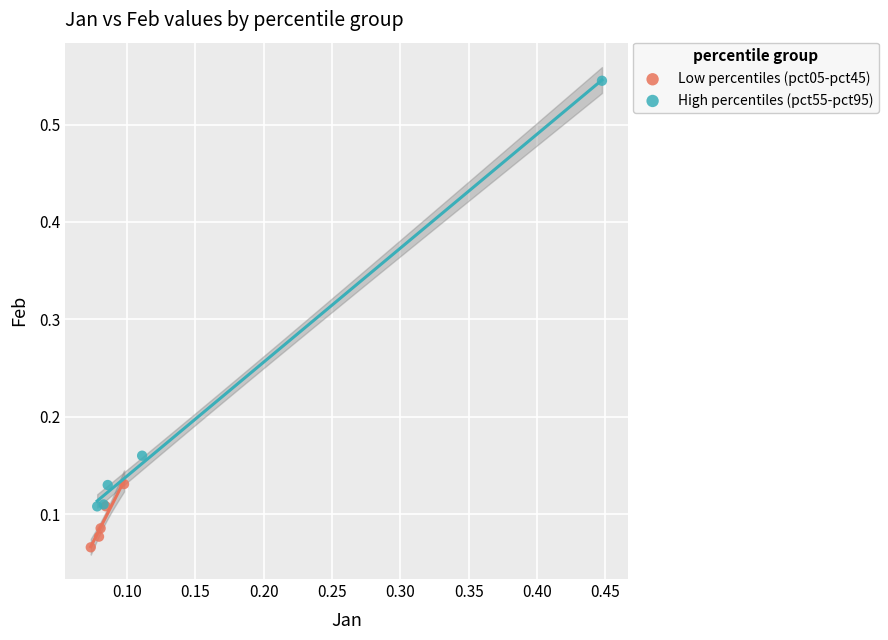

Which series has the widest spread of Y values?

High percentiles (pct55-pct95)